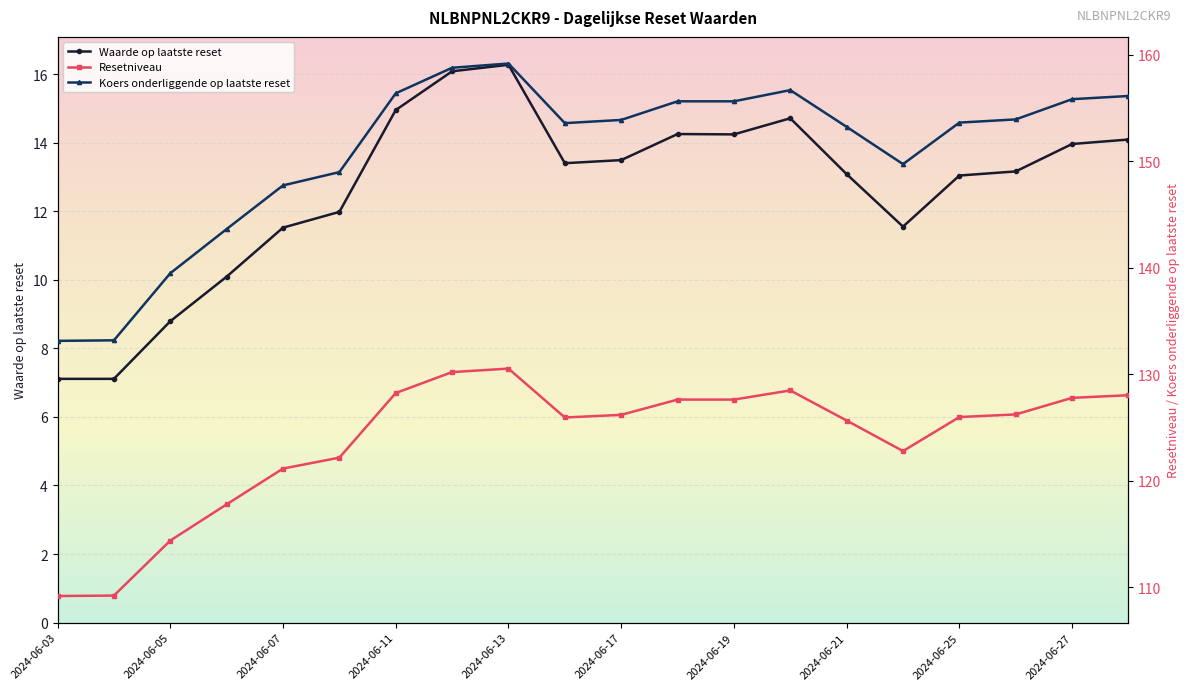

The value of Waarde op laatste reset at 2024-06-03 is 7.1. True or false?

True